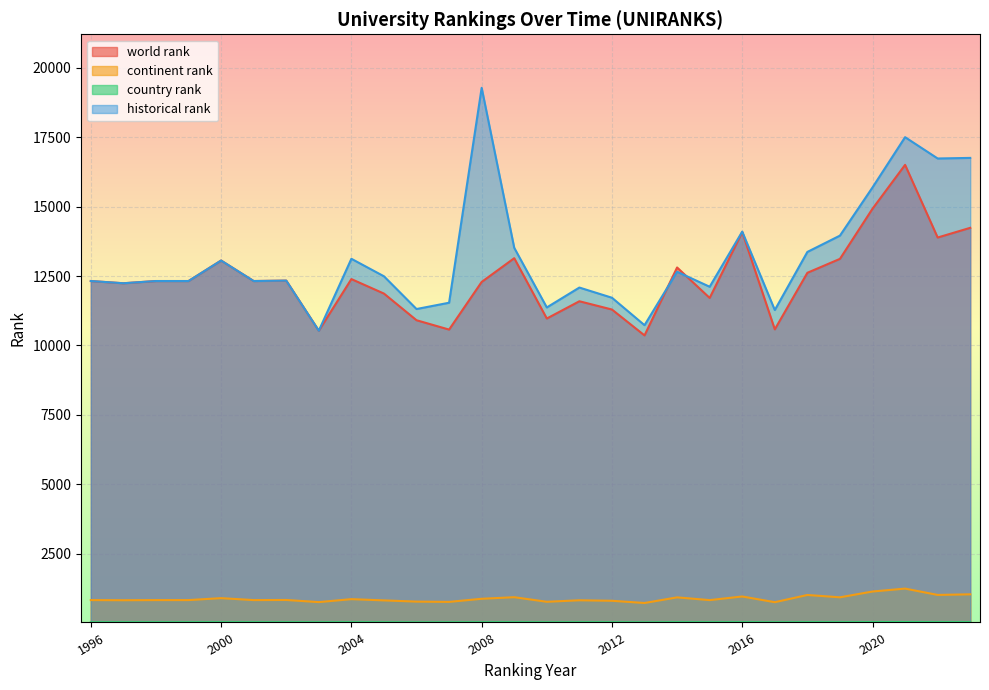

Read the country rank value at 2012, to the nearest 10.

20